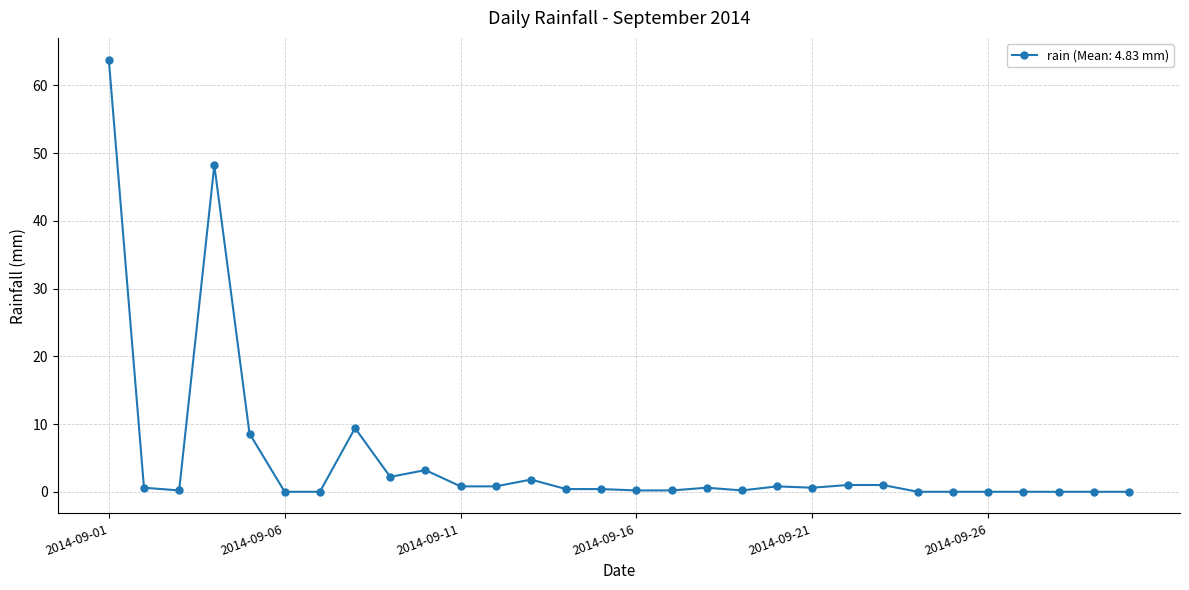

What is the maximum value shown in the chart?

63.8